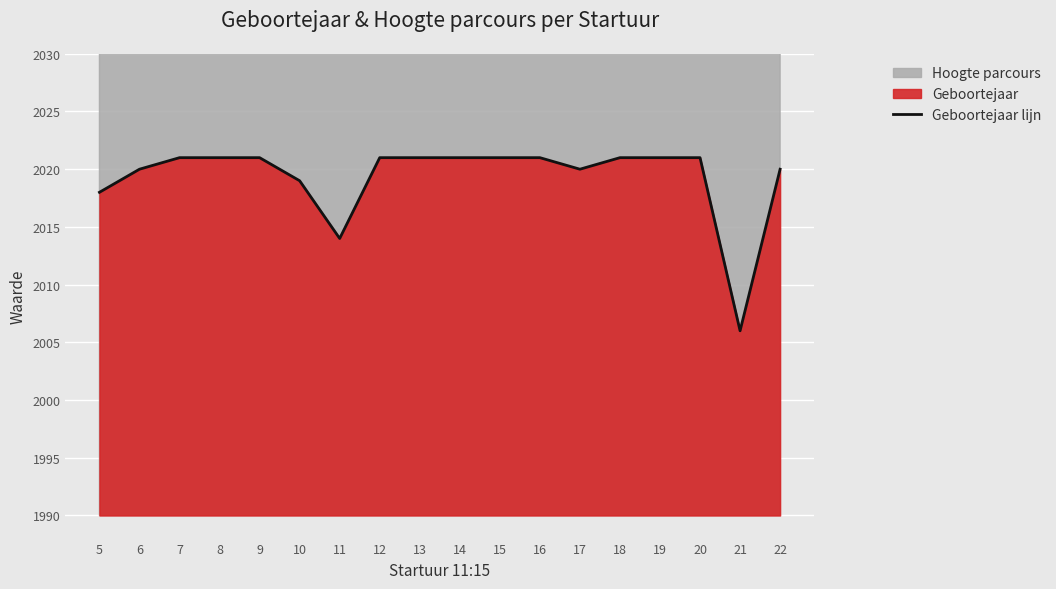

Count the number of categories in the chart.

18